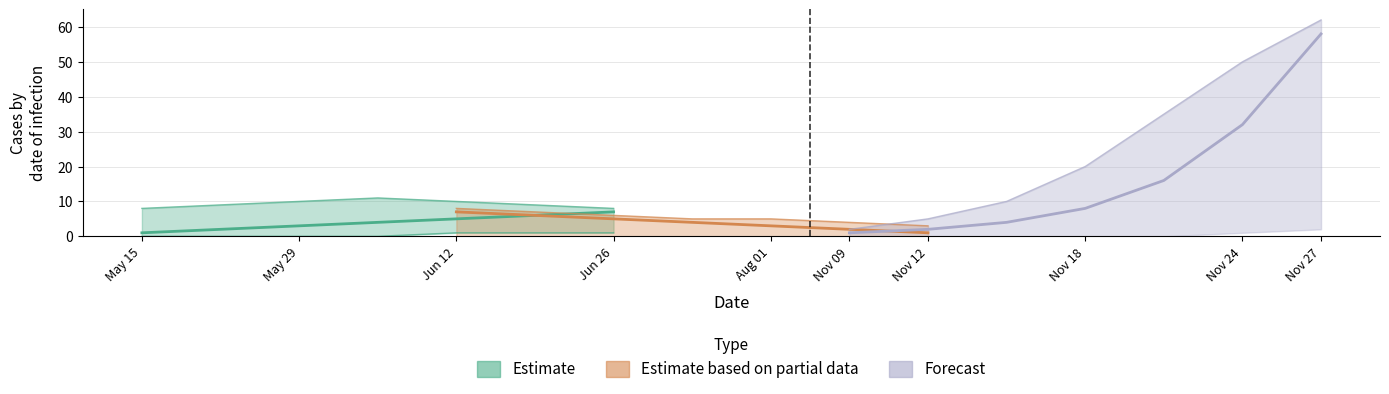

How many series are shown in this chart?

3